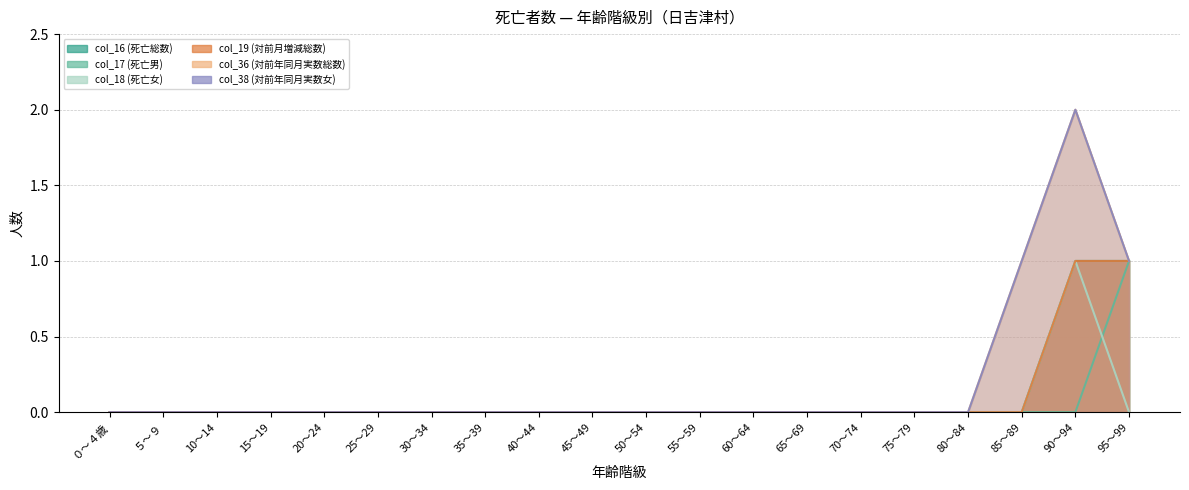

True or false: col_36 (対前年同月実数総数) and col_19 (対前月増減総数) cross at least once.

False